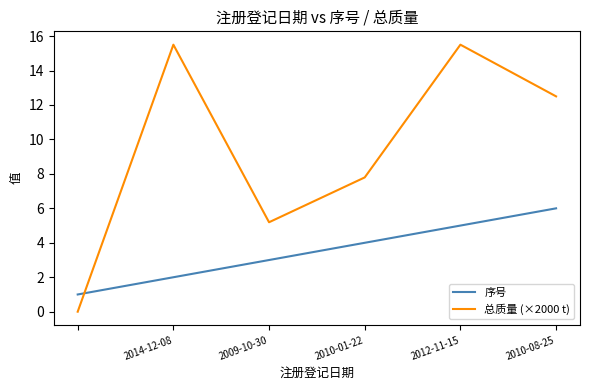

List the series in order of their overall mean, highest first.

总质量 (×2000 t), 序号